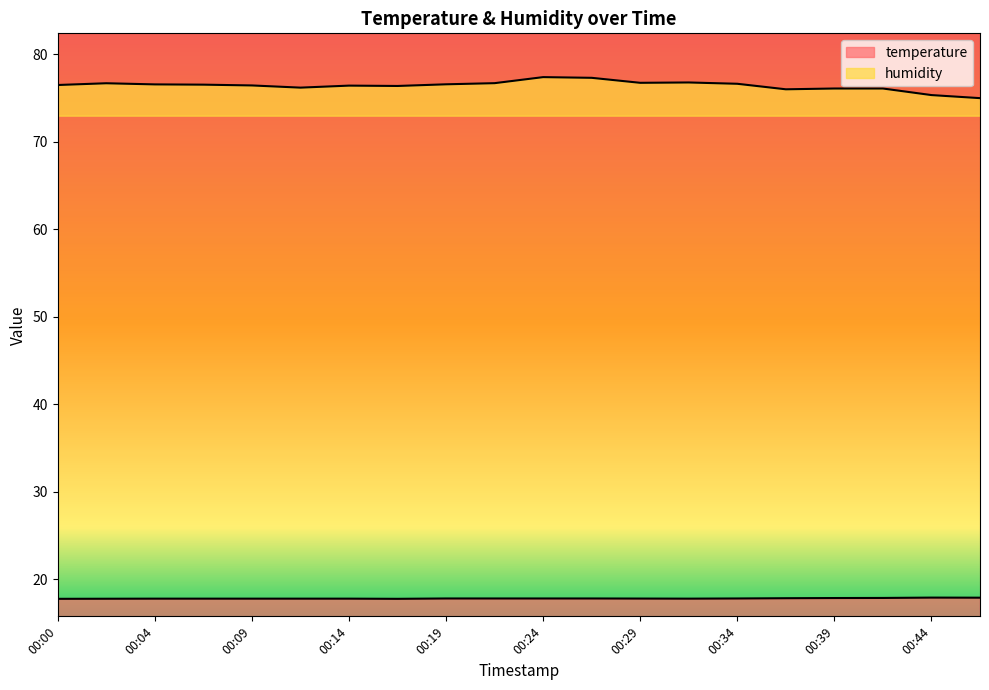

Rank the series by their average value, from highest to lowest.

humidity, temperature